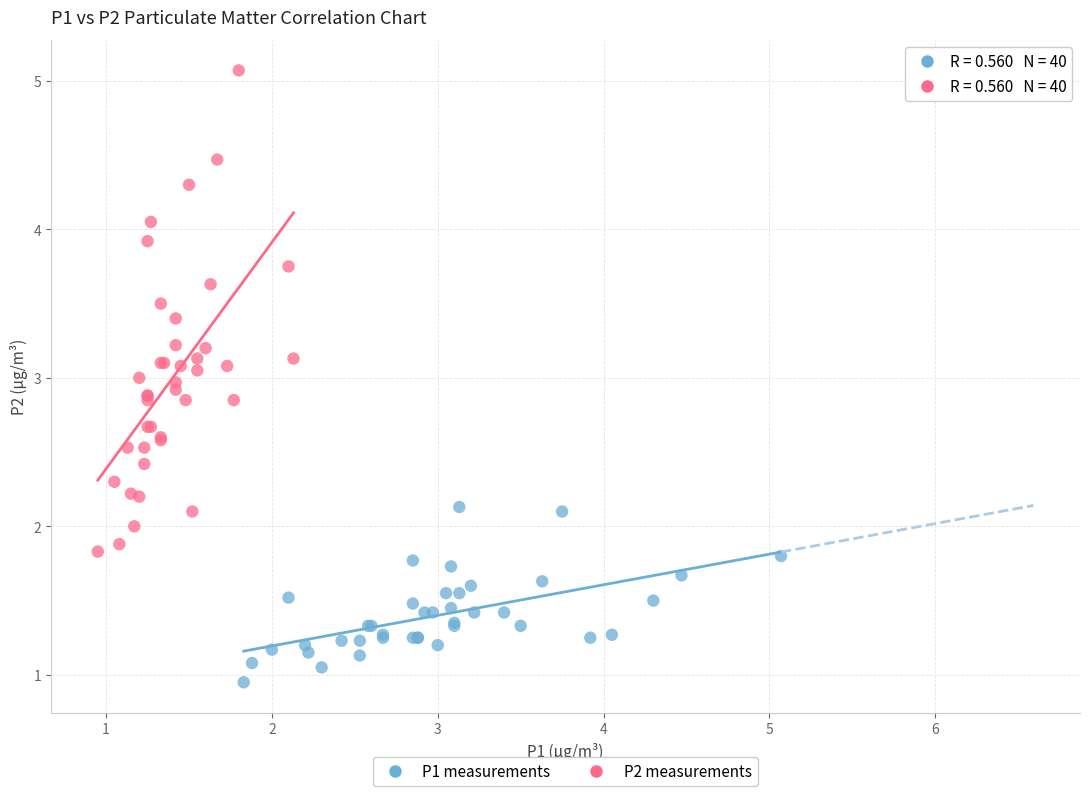

Which series has the largest Y range (max minus min)?

P2 measurements